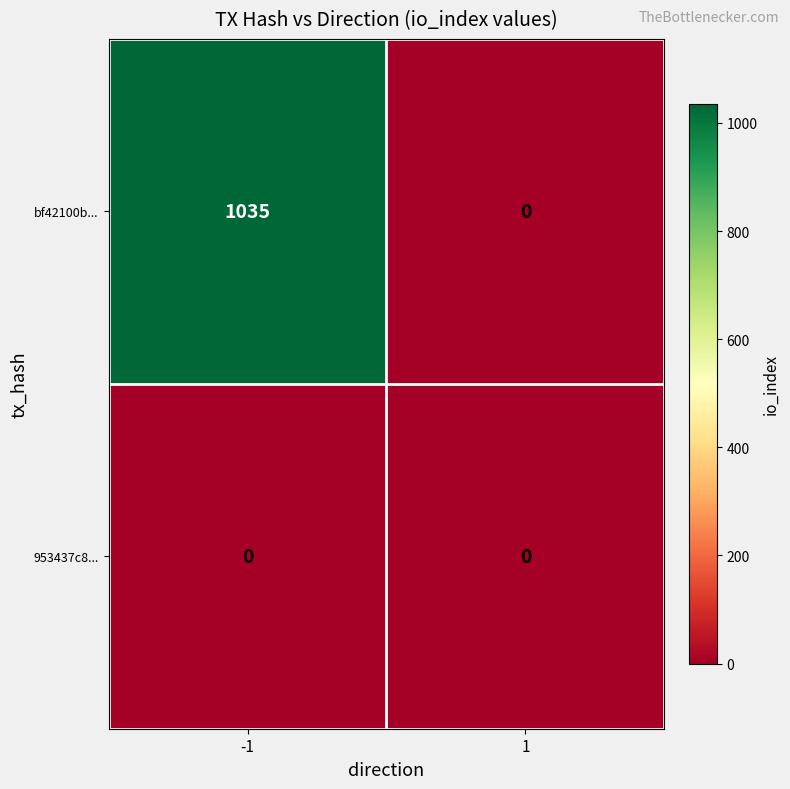

Reading left to right, transcribe all the data shown in this chart.

bf42100b...: 1035	0
953437c8...: 0	0